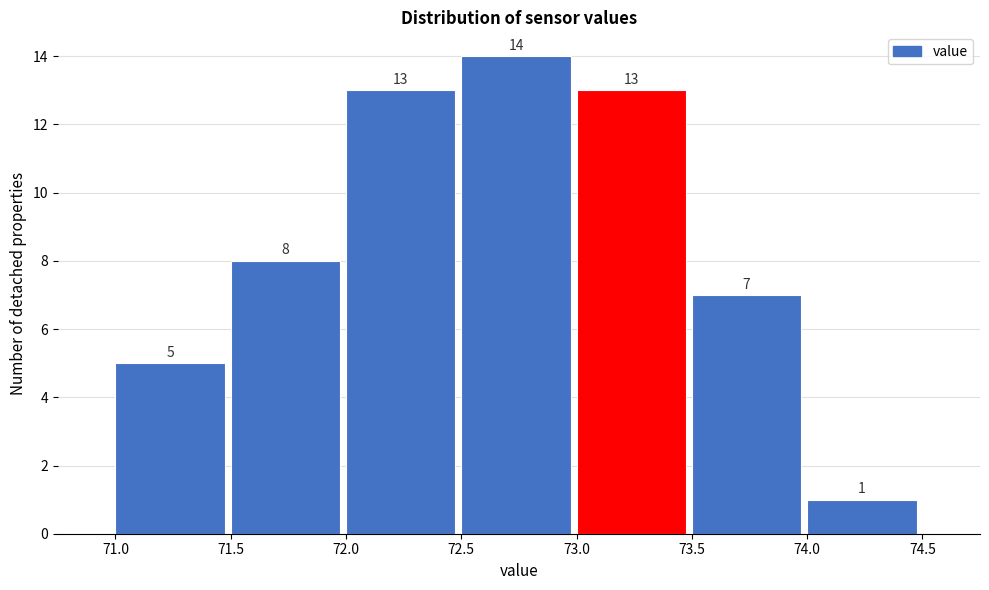

Reading left to right, transcribe this chart: for each bar, give the range it covers on the x-axis and its height.

71.0 to 71.5: 5
71.5 to 72.0: 8
72.0 to 72.5: 13
72.5 to 73.0: 14
73.0 to 73.5: 13
73.5 to 74.0: 7
74.0 to 74.5: 1